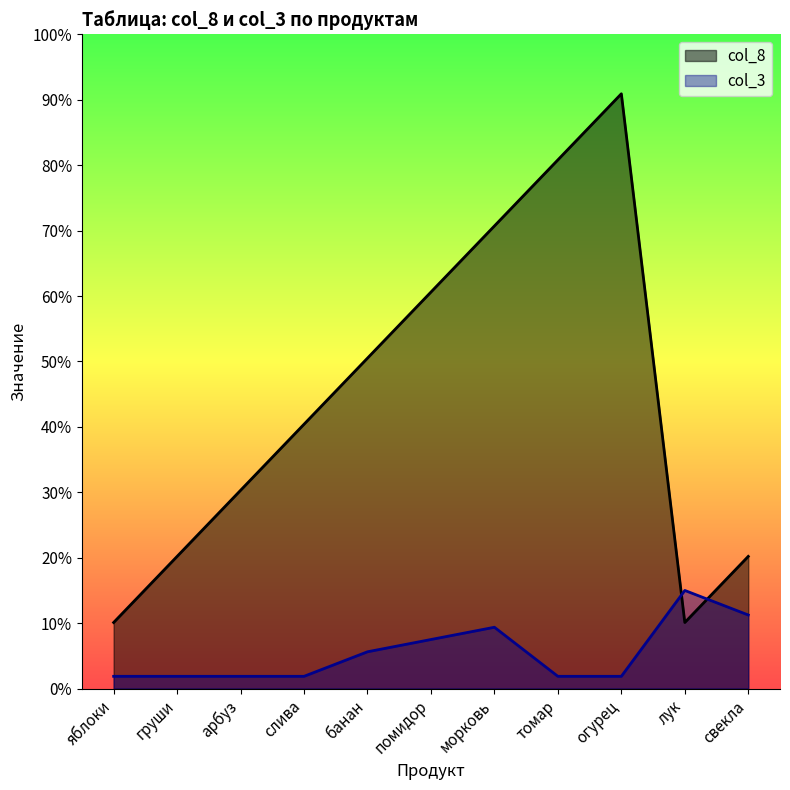

Which series changed the most between арбуз and помидор?

col_8